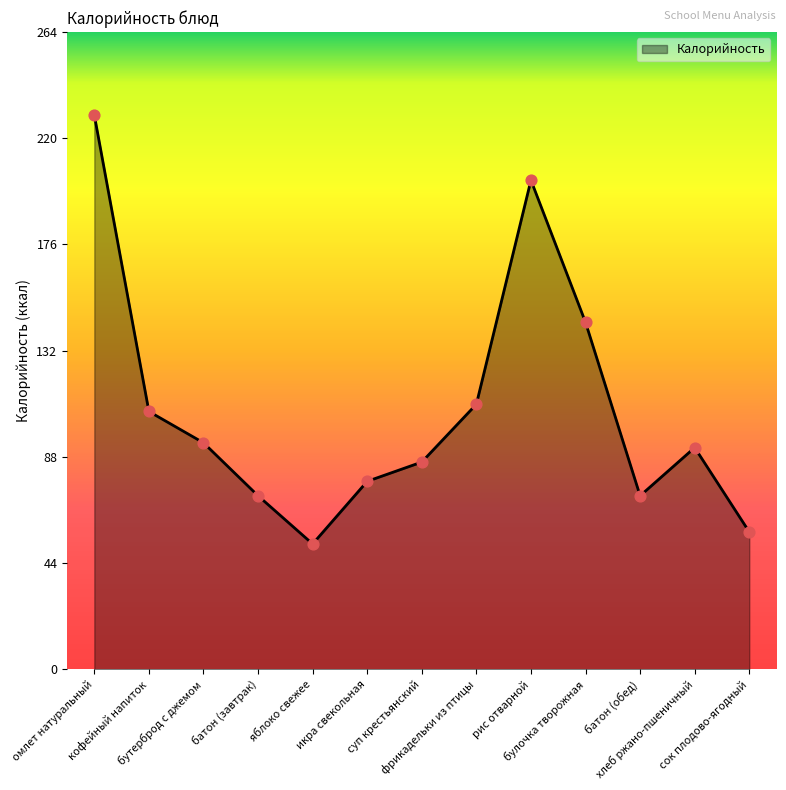

Approximately how many times larger is the value at суп крестьянский compared to батон (обед)?

1.2